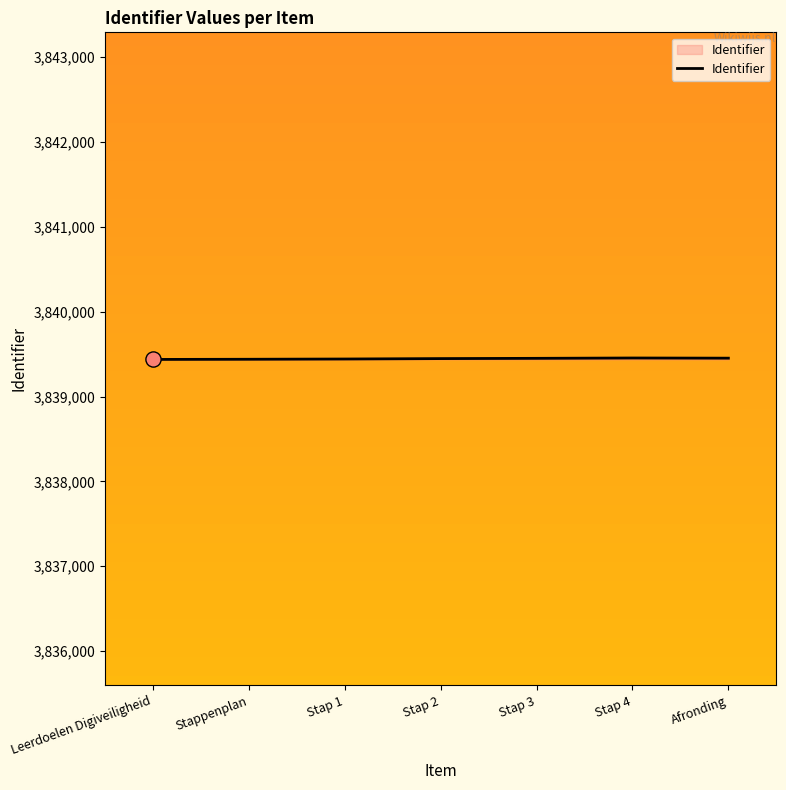

What is the ratio of the value at Stap 2 to the value at Leerdoelen Digiveiligheid?

1.0